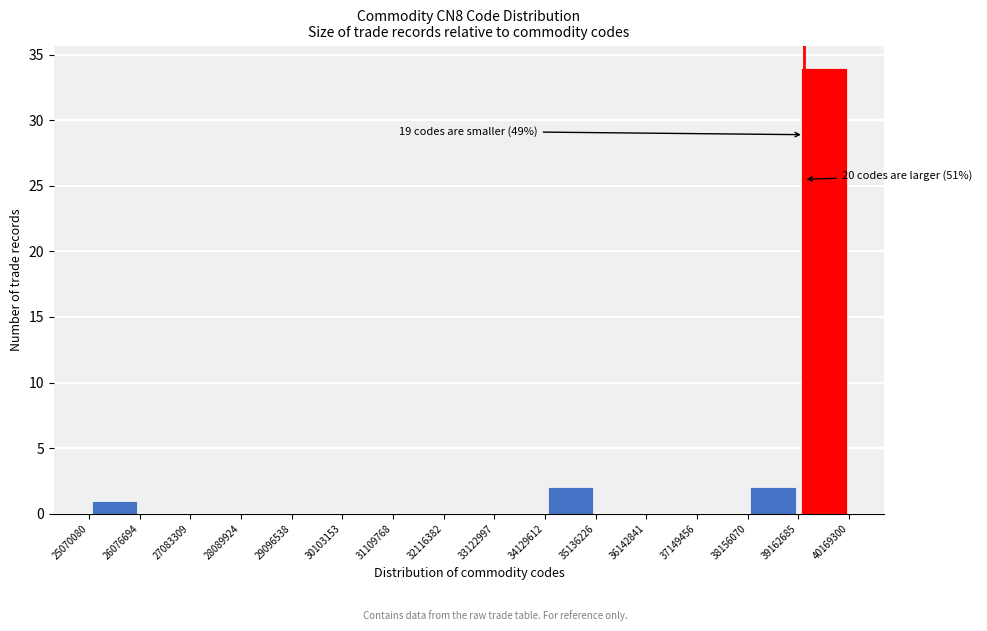

Which range on the x-axis has the tallest bar?

39162685 to 40169300